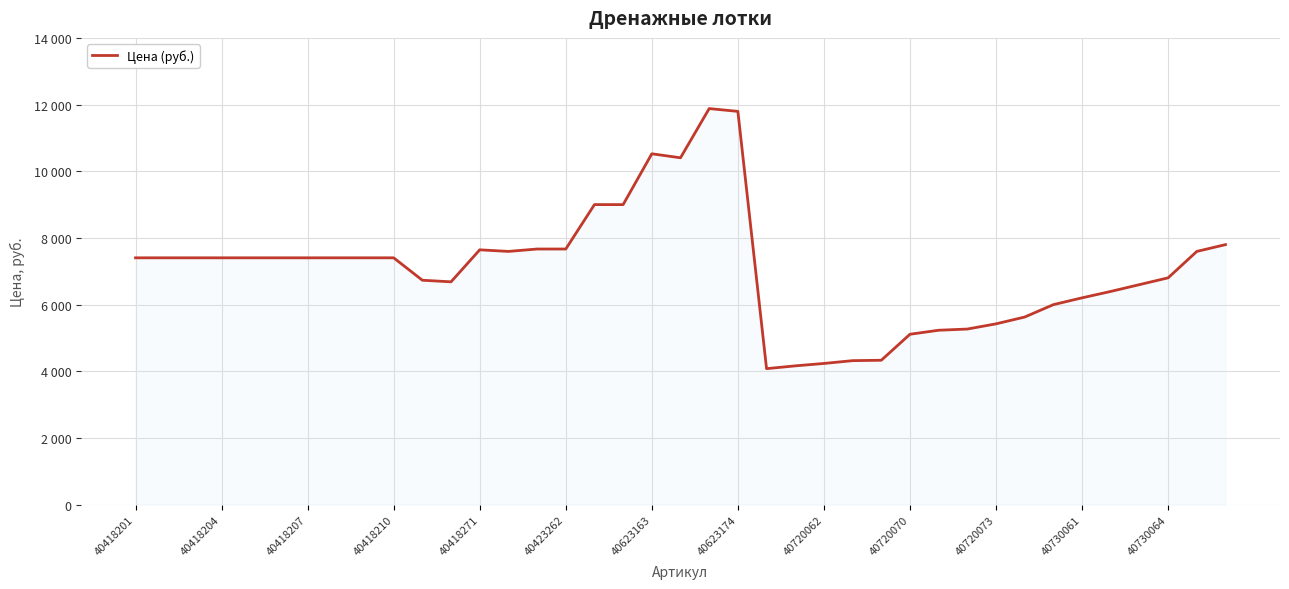

Does the chart display data point markers on the line(s)?

No